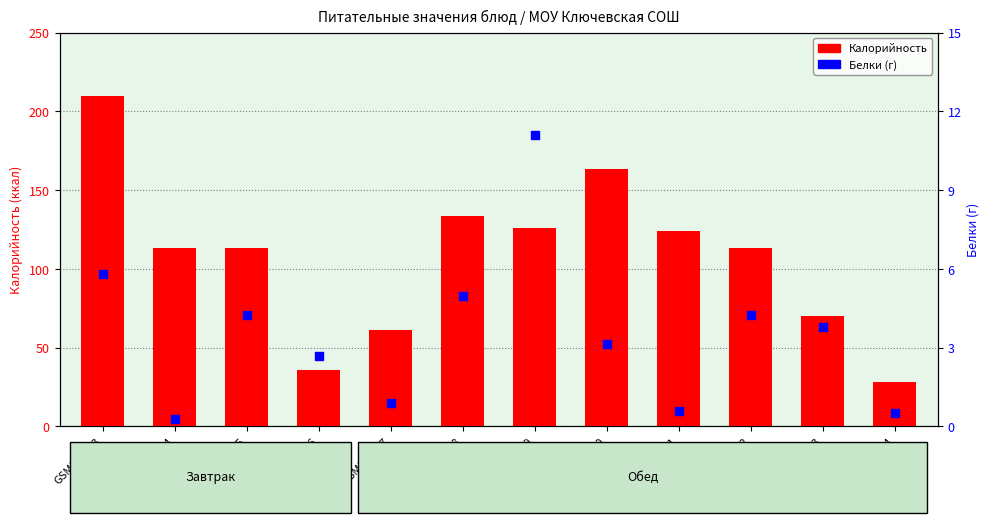

Which series has the largest Y range (max minus min)?

Калорийность